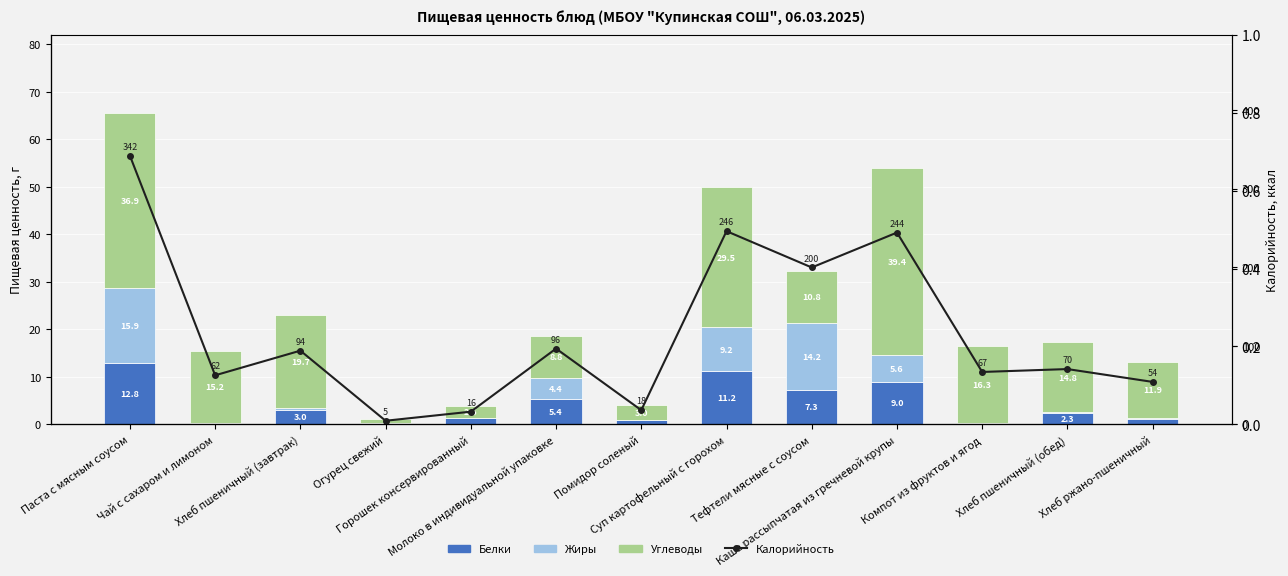

The value of Углеводы at Паста с мясным соусом is 66.4. True or false?

False